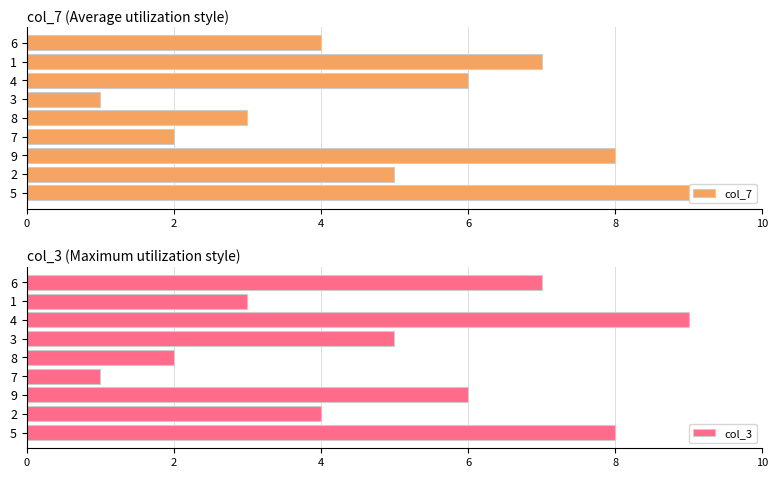

Is it true that col_7 equals 12 at 1?

False